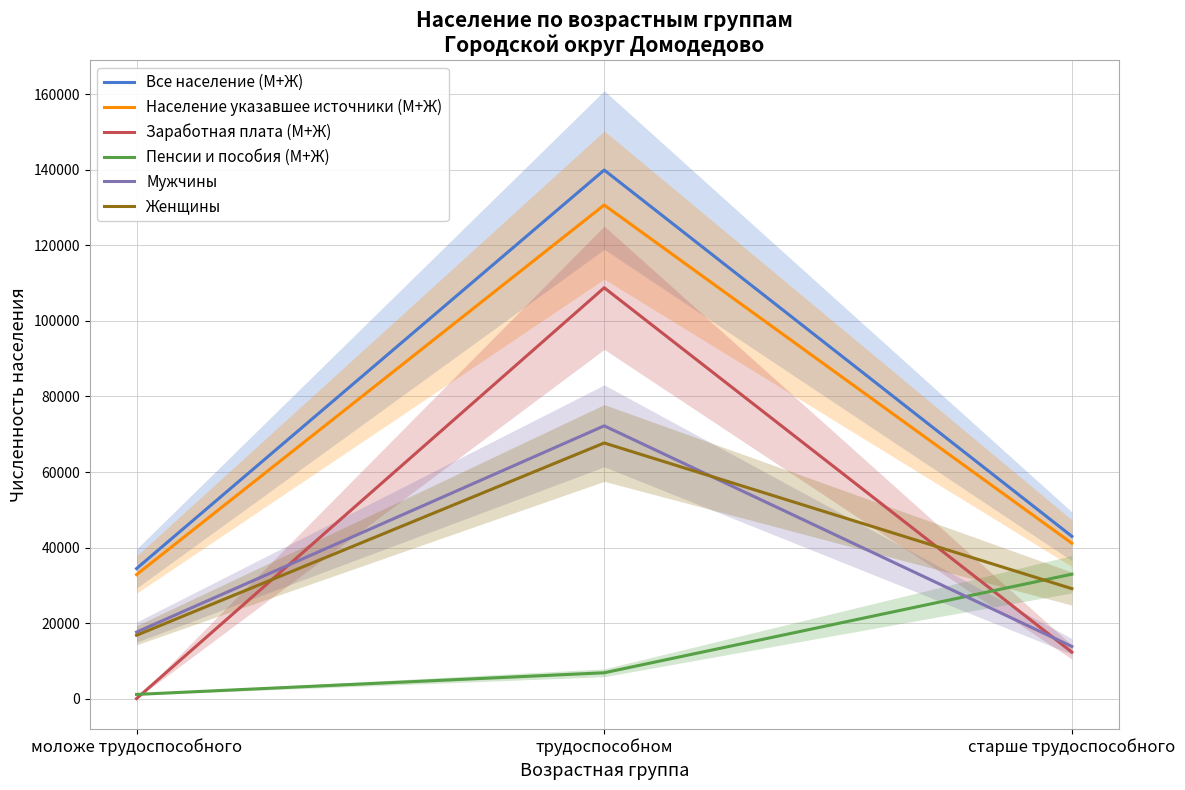

How many data points does each series have?

3